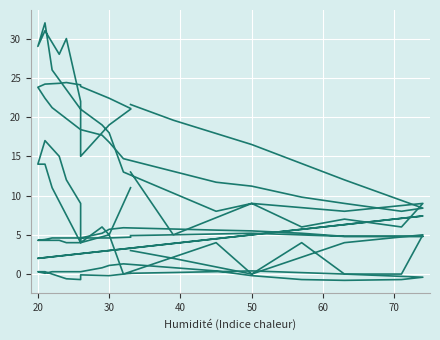

Where is the first local maximum for Pression (norm)?

50